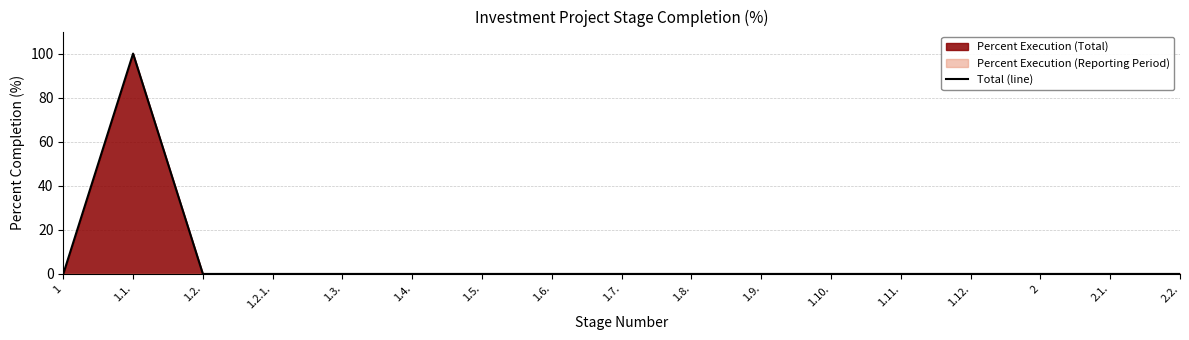

Which label corresponds to the smallest value in the chart?

1